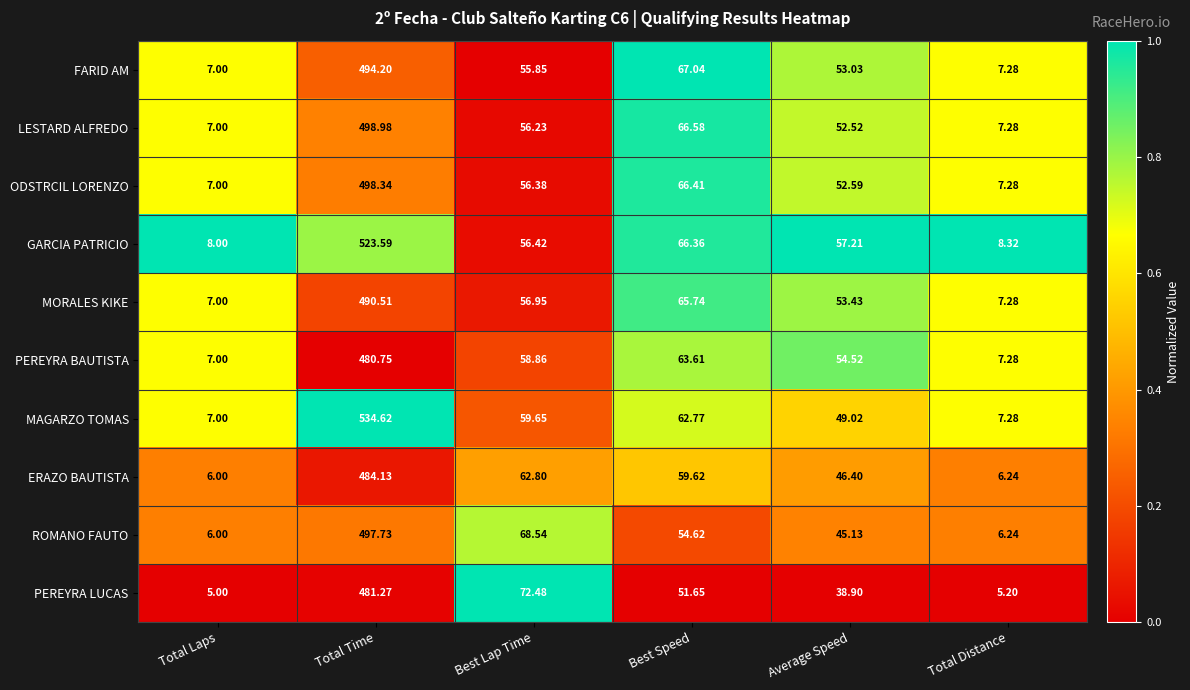

Which series has the largest range (max minus min)?

MAGARZO TOMAS